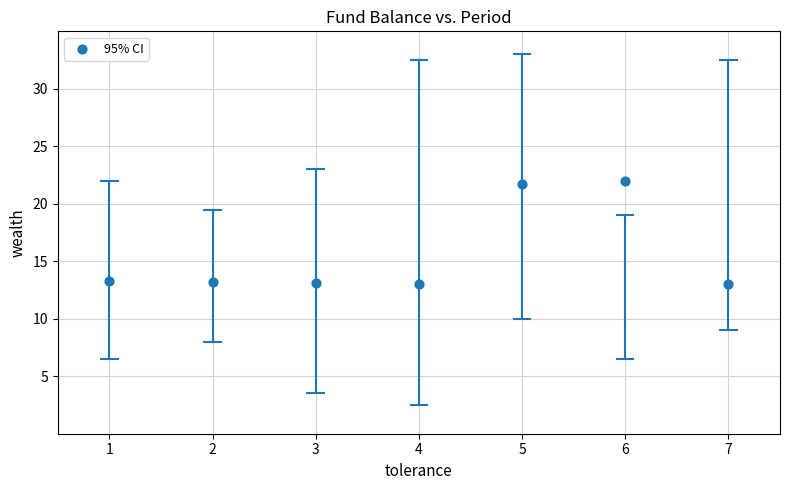

What is the average X value?

4.0